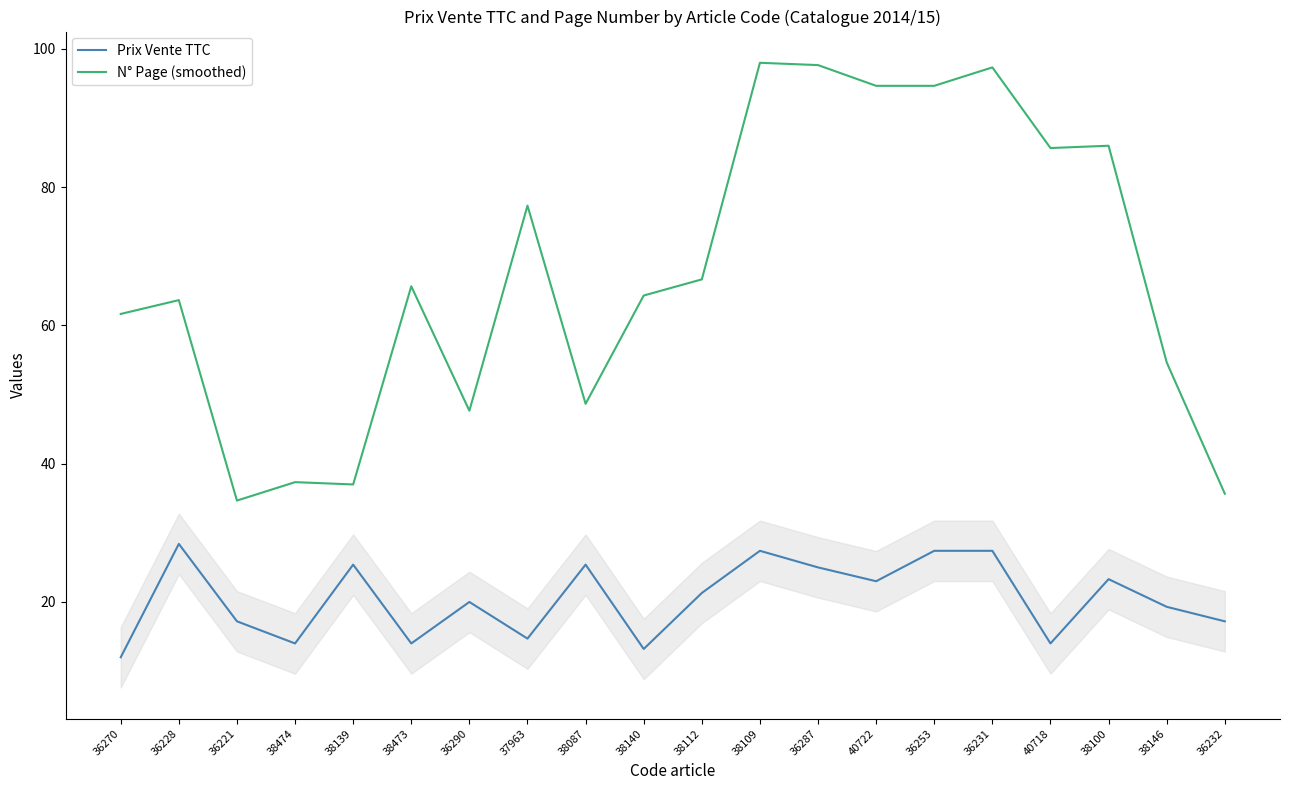

Reading right to left, transcribe all the data shown in this chart.

Prix Vente TTC: 17.2	19.3	23.3	14.0	27.4	27.4	23.0	25.0	27.4	21.3	13.2	25.4	14.7	20.0	14.0	25.4	14.0	17.2	28.4	12.0
N° Page (smoothed): 35.7	54.7	86.0	85.7	97.3	94.7	94.7	97.7	98.0	66.7	64.3	48.7	77.3	47.7	65.7	37.0	37.3	34.7	63.7	61.7